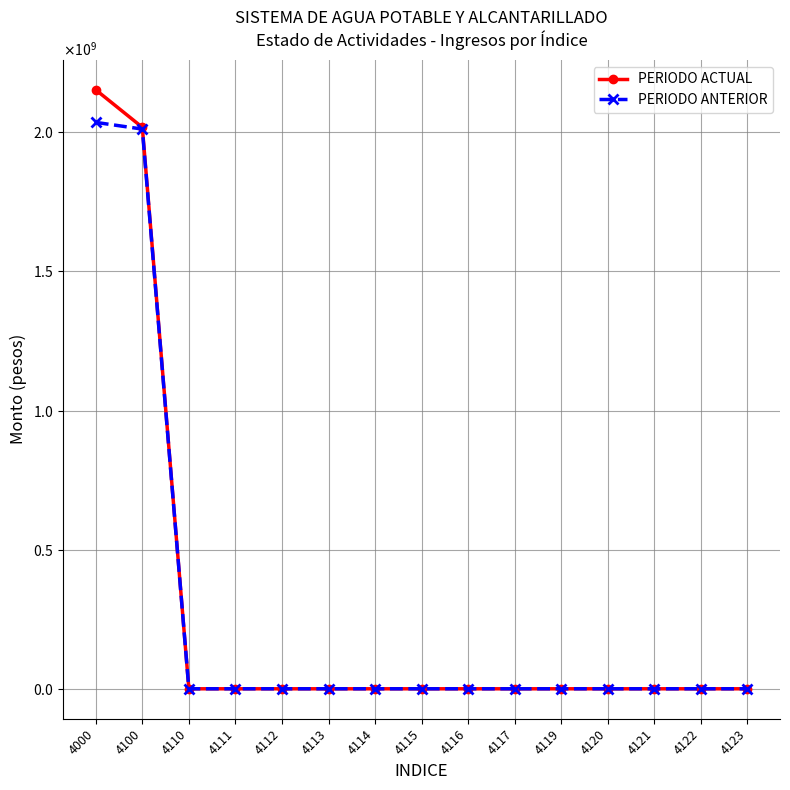

List the labels in order of PERIODO ACTUAL value, smallest first.

4110, 4111, 4112, 4113, 4114, 4115, 4116, 4117, 4119, 4120, 4121, 4122, 4123, 4100, 4000